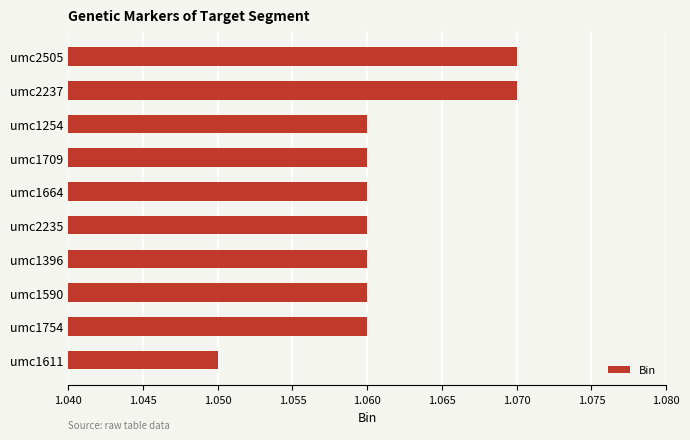

At which category does the chart reach its minimum across all series?

umc1611